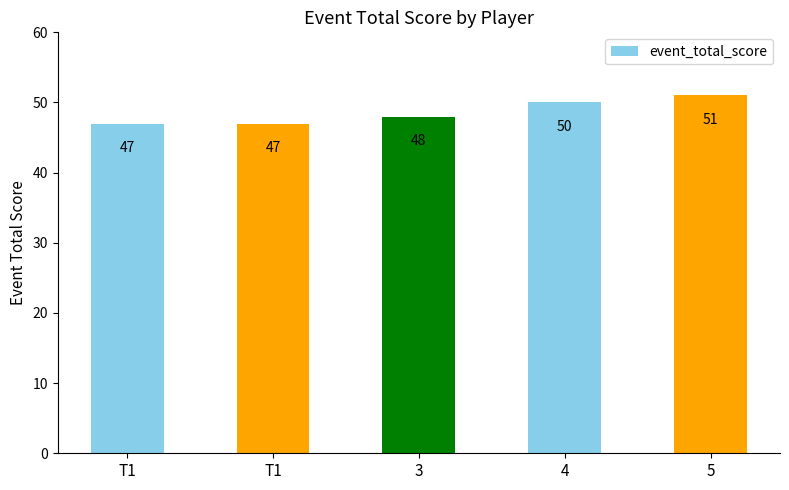

How many categories are shown in the chart?

5